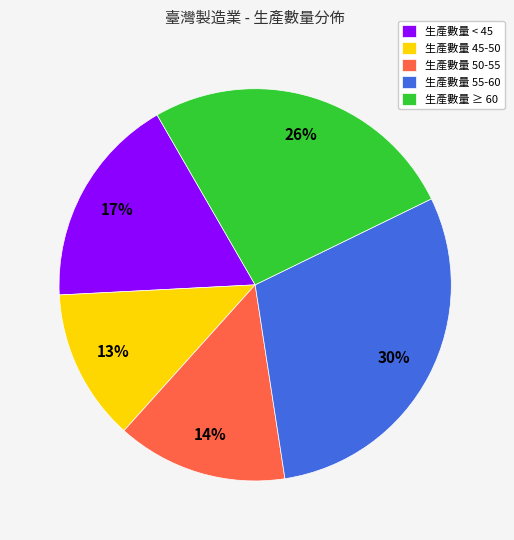

Between 生產數量 < 45 and 生產數量 ≥ 60, which is larger?

生產數量 ≥ 60